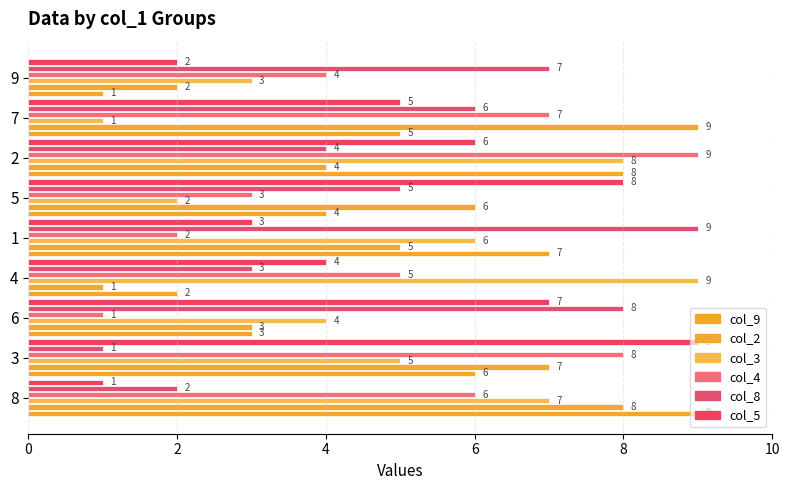

How many values in the col_9 series are below 5?

4